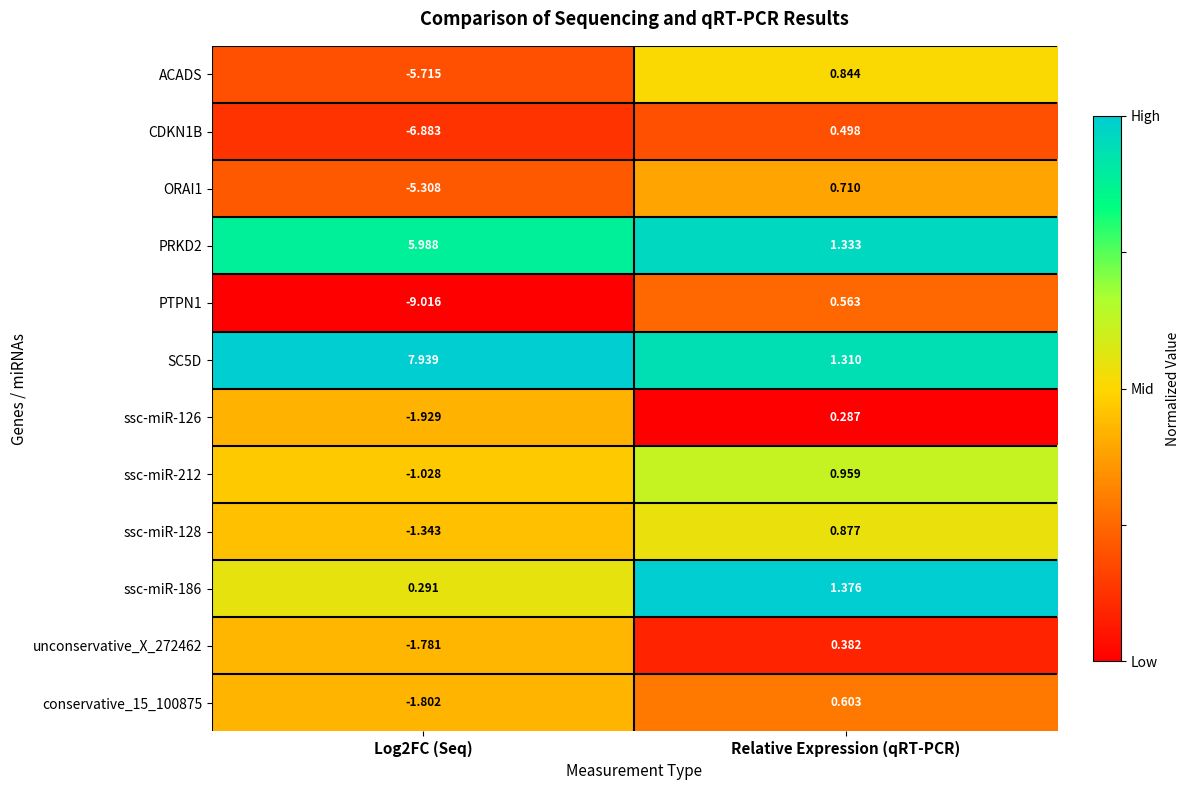

At which category is the sum across all series the highest?

Relative Expression (qRT-PCR)